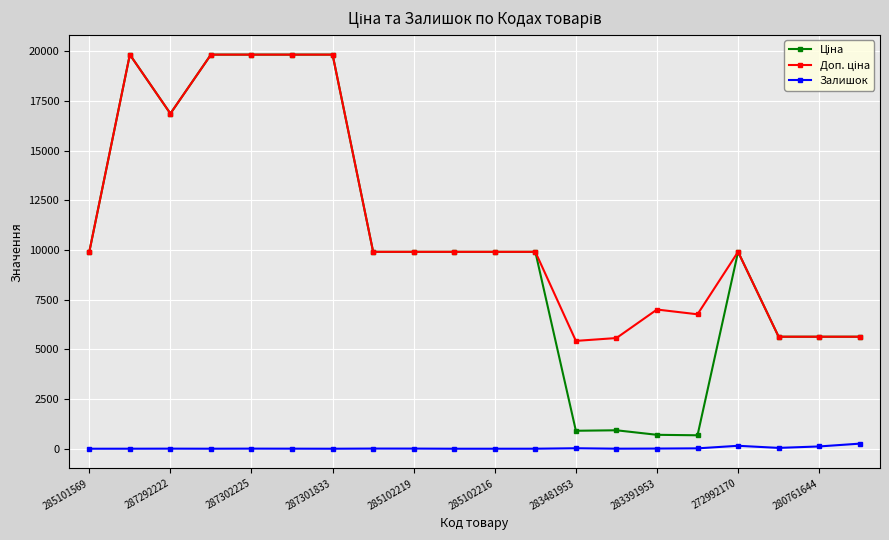

What is the maximum value shown in the chart?

19831.1